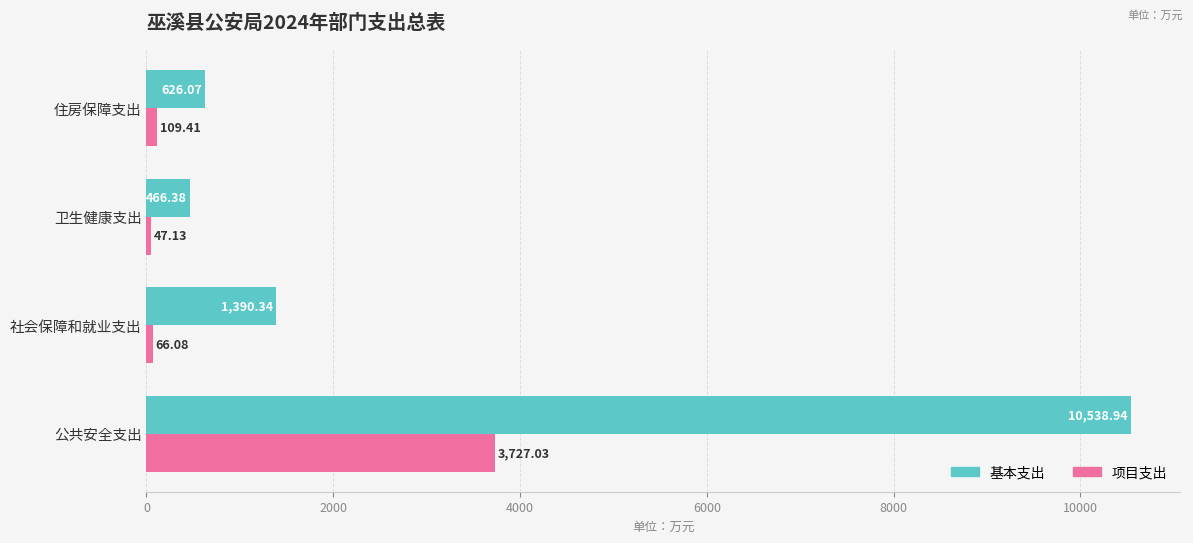

What is the highest value of the 项目支出 series?

3727.0